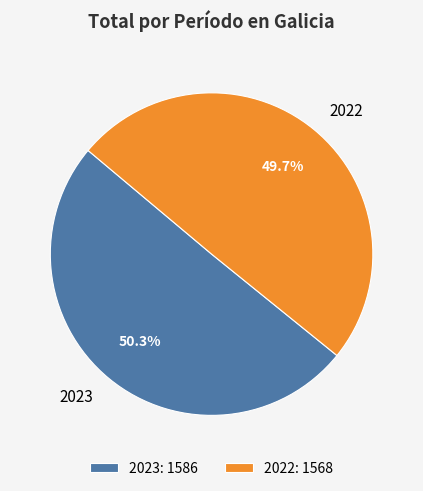

Approximately how many times larger is the value at 2022 compared to 2023?

1.0